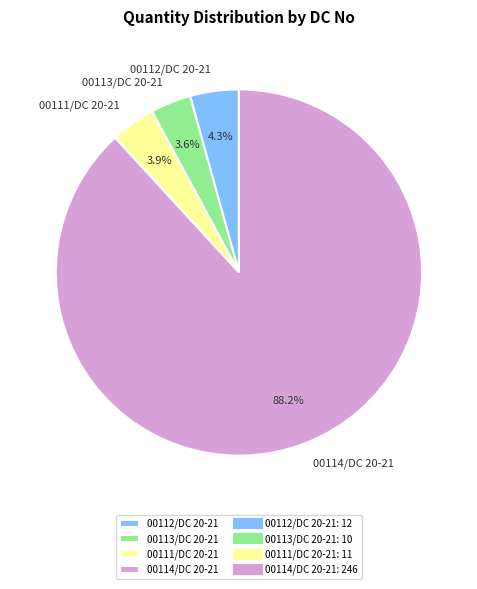

To the nearest percent, what portion does 00114/DC 20-21 represent?

88%